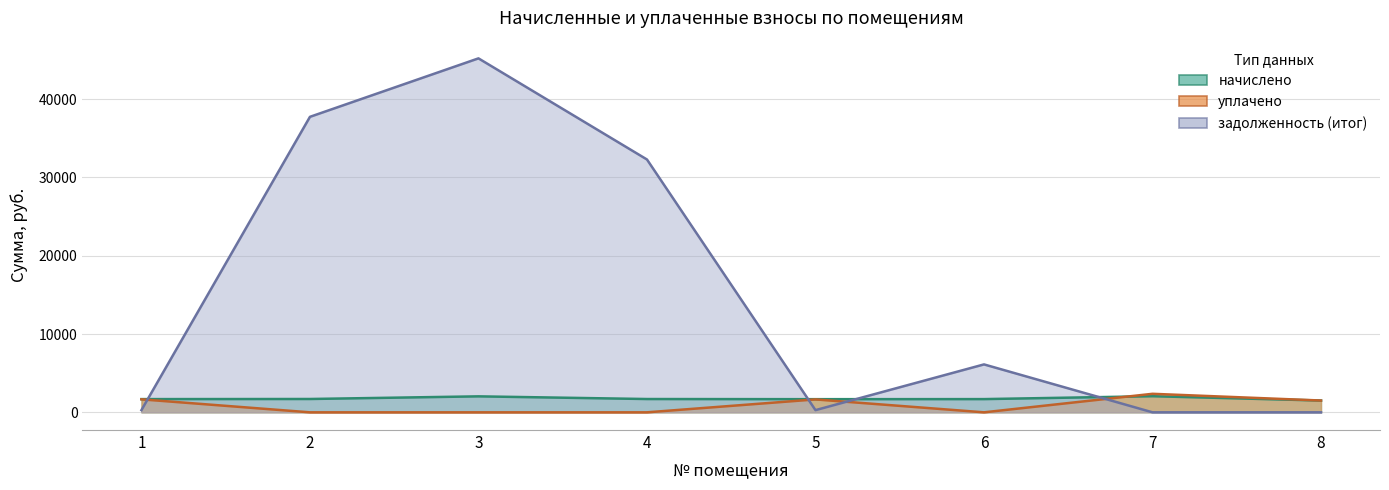

Where do задолженность (итог) and уплачено first cross each other?

1 and 2